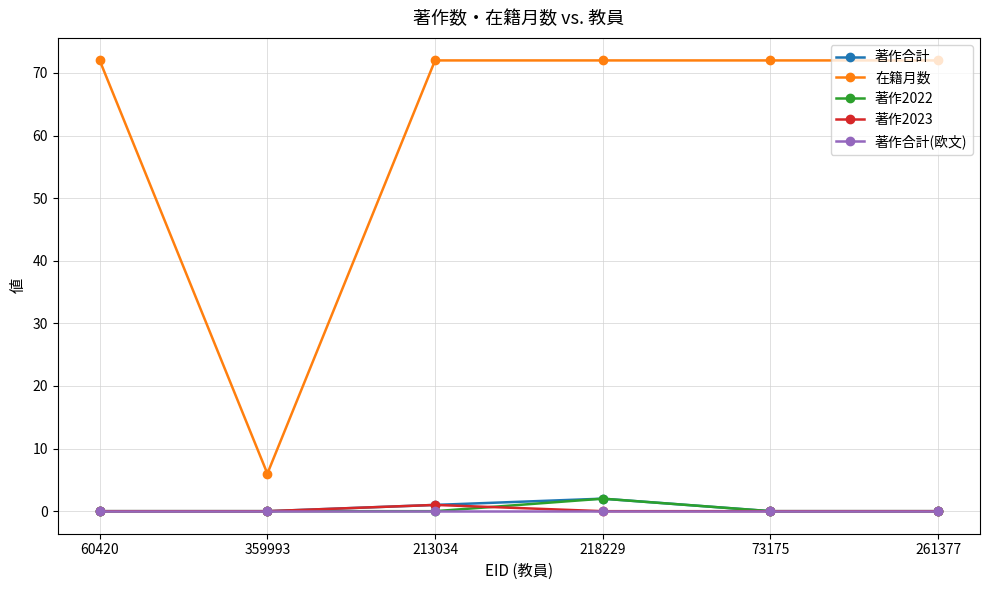

Reading left to right, transcribe all the data shown in this chart.

著作合計: 0	0	1	2	0	0
在籍月数: 72	6	72	72	72	72
著作2022: 0	0	0	2	0	0
著作2023: 0	0	1	0	0	0
著作合計(欧文): 0	0	0	0	0	0